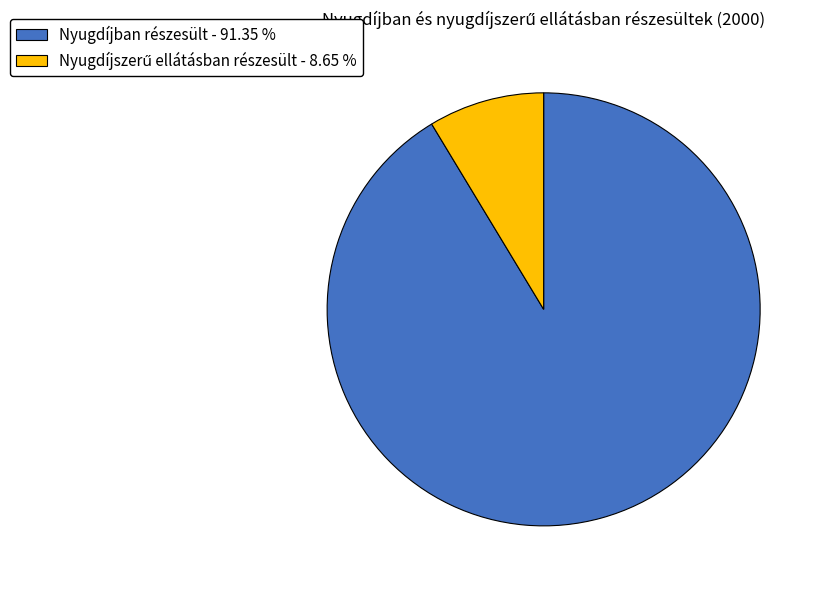

Is there a majority slice in this chart?

Yes